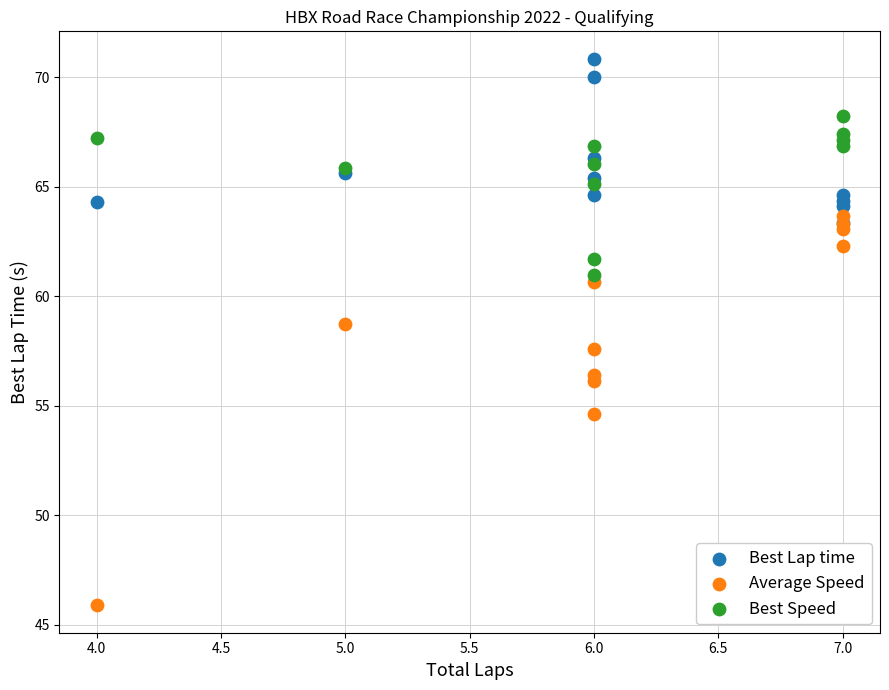

Across all series, what Y value is closest to 58?

57.6